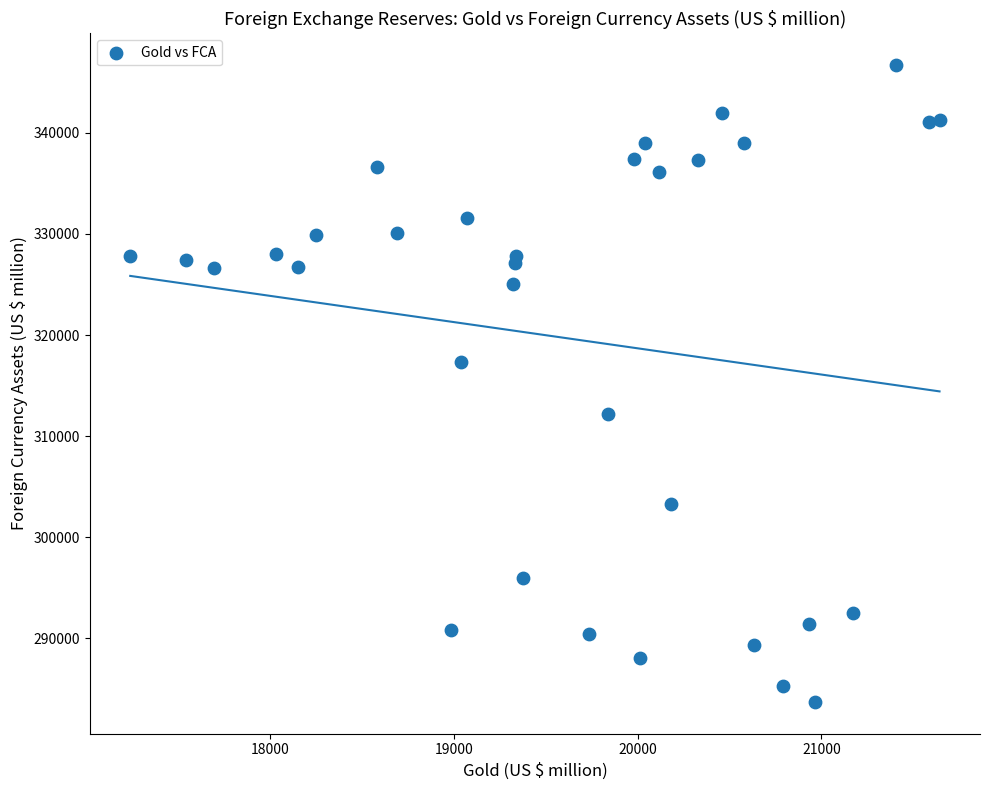

What Y value in the scatter plot is closest to 315208?

317323.5